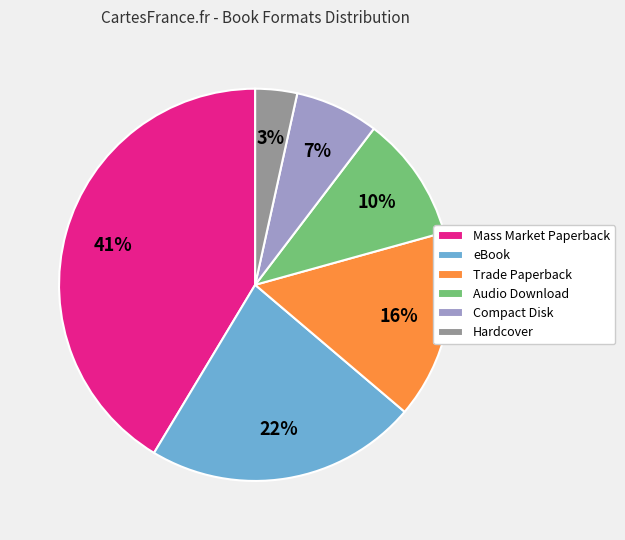

To the nearest percent, what is the combined percentage of eBook and Mass Market Paperback?

64%